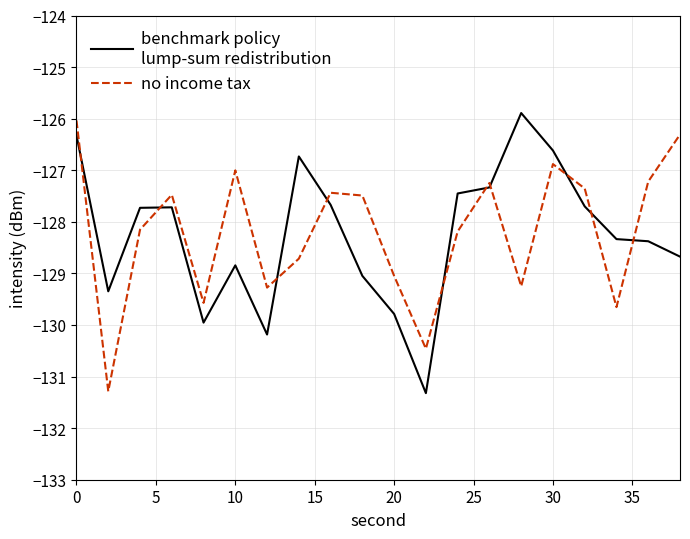

What is the smallest value displayed?

-131.3